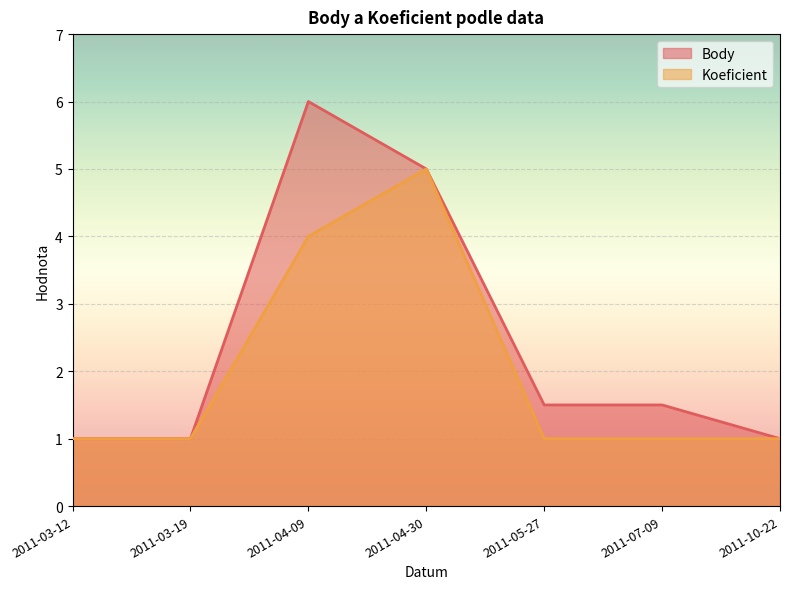

What is the spread (max minus min) of values at 2011-07-09?

0.5